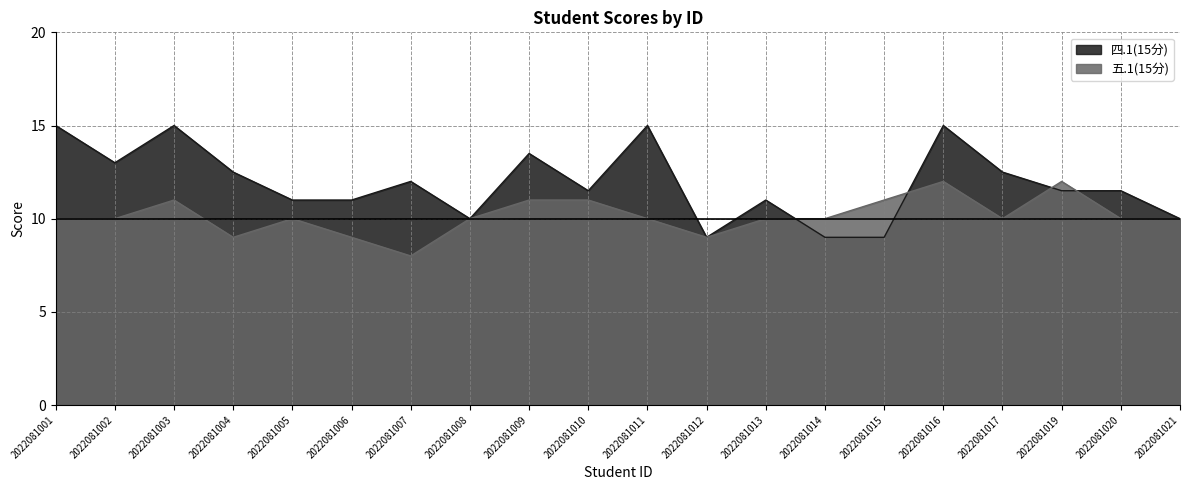

What is the sum of the 四.1(15分) values at 2022081020 and 2022081008?

21.5